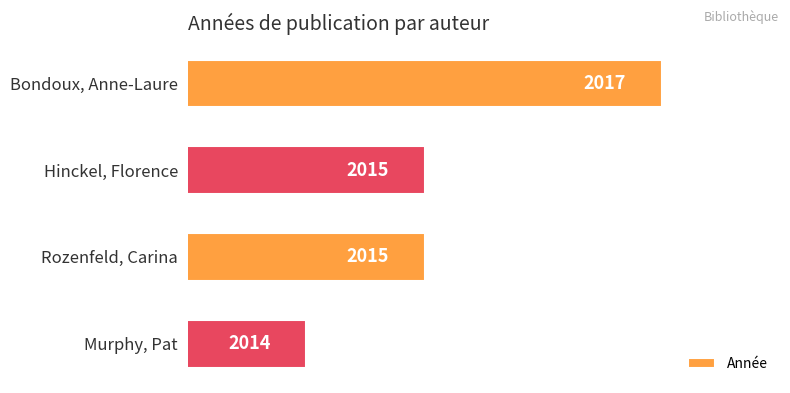

What is the ratio of the value at Rozenfeld, Carina to the value at Hinckel, Florence?

1.0